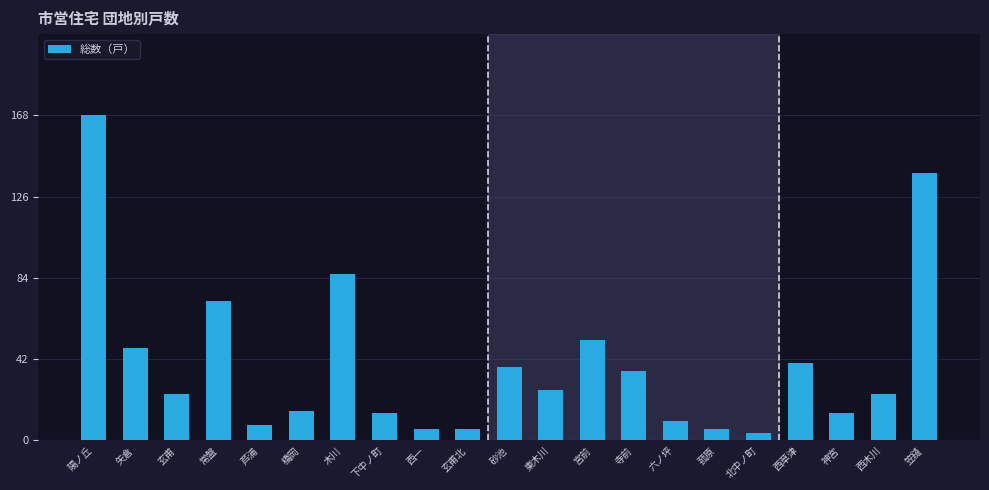

Reading right to left, extract all data points from this chart.

138	24	14	40	4	6	10	36	52	26	38	6	6	14	86	15	8	72	24	48	168